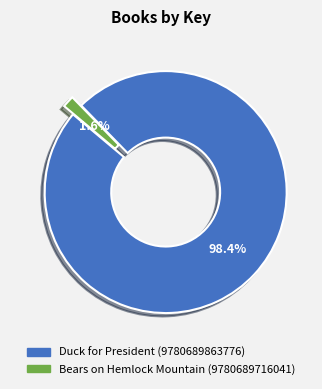

How many segments does this pie chart have?

2